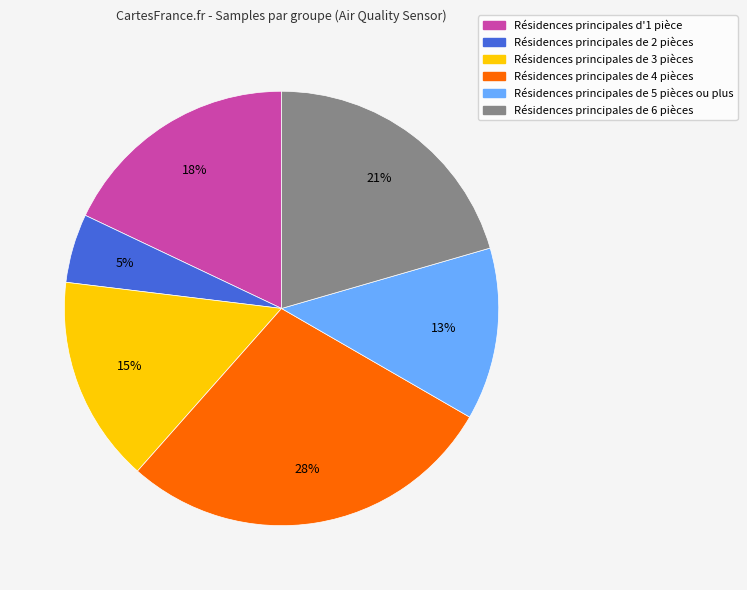

Is there a majority slice in this chart?

No